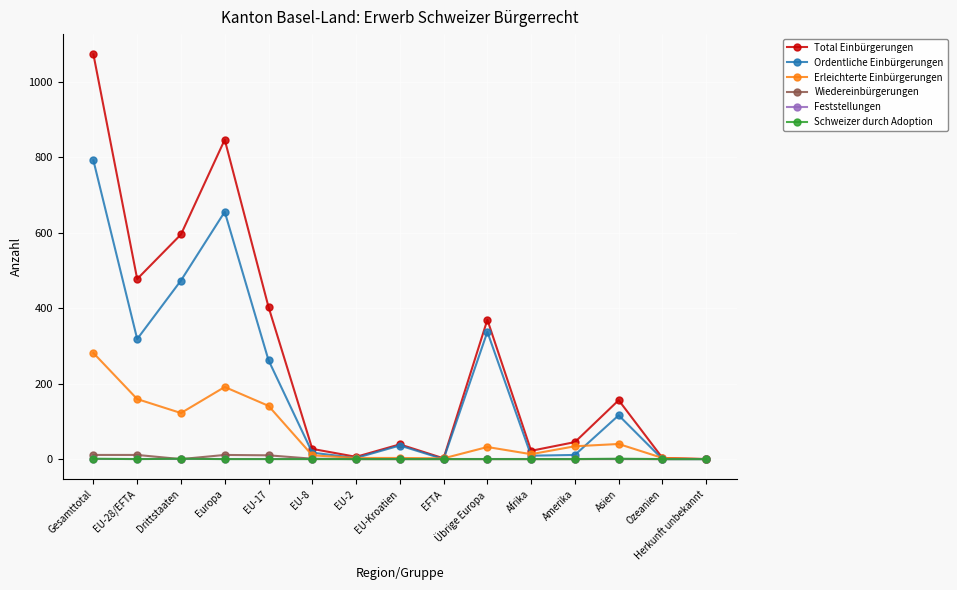

How many lines are shown in the chart?

6